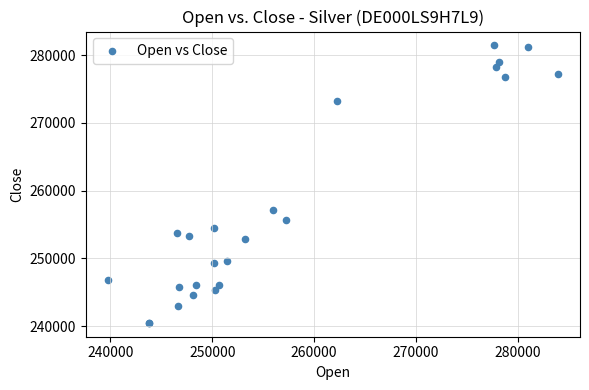

What Y value in the scatter plot is closest to 260963?

257103